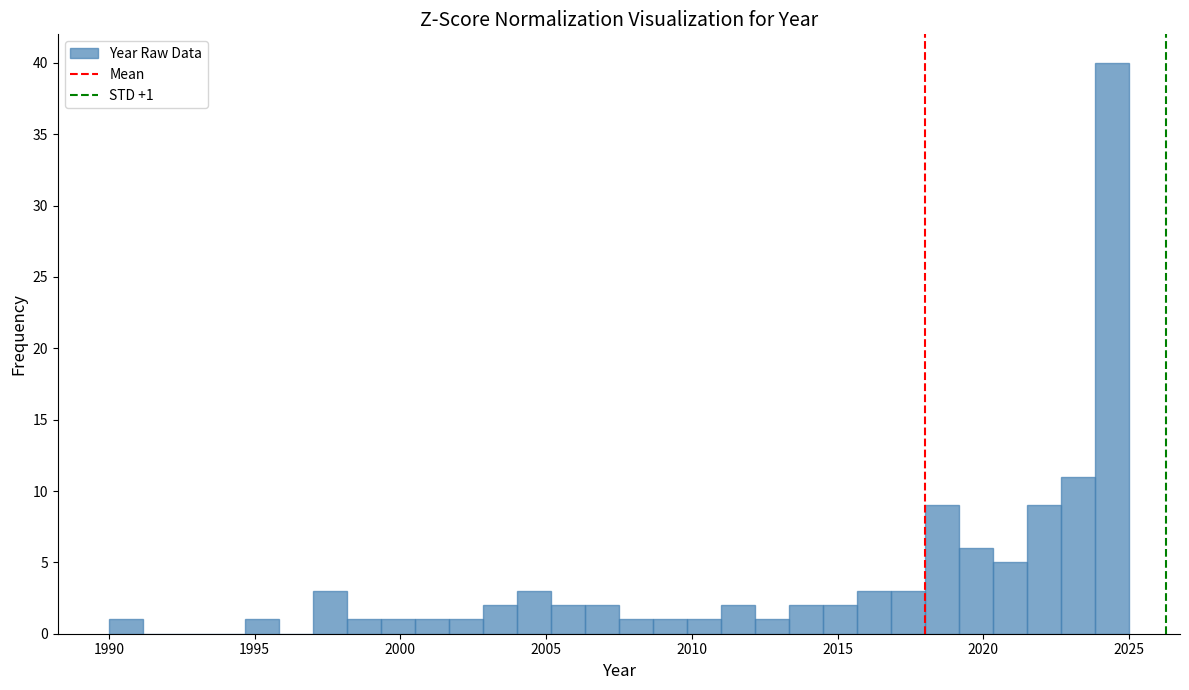

Read against the x-axis, roughly where is the centre of the tallest bar?

2024.5